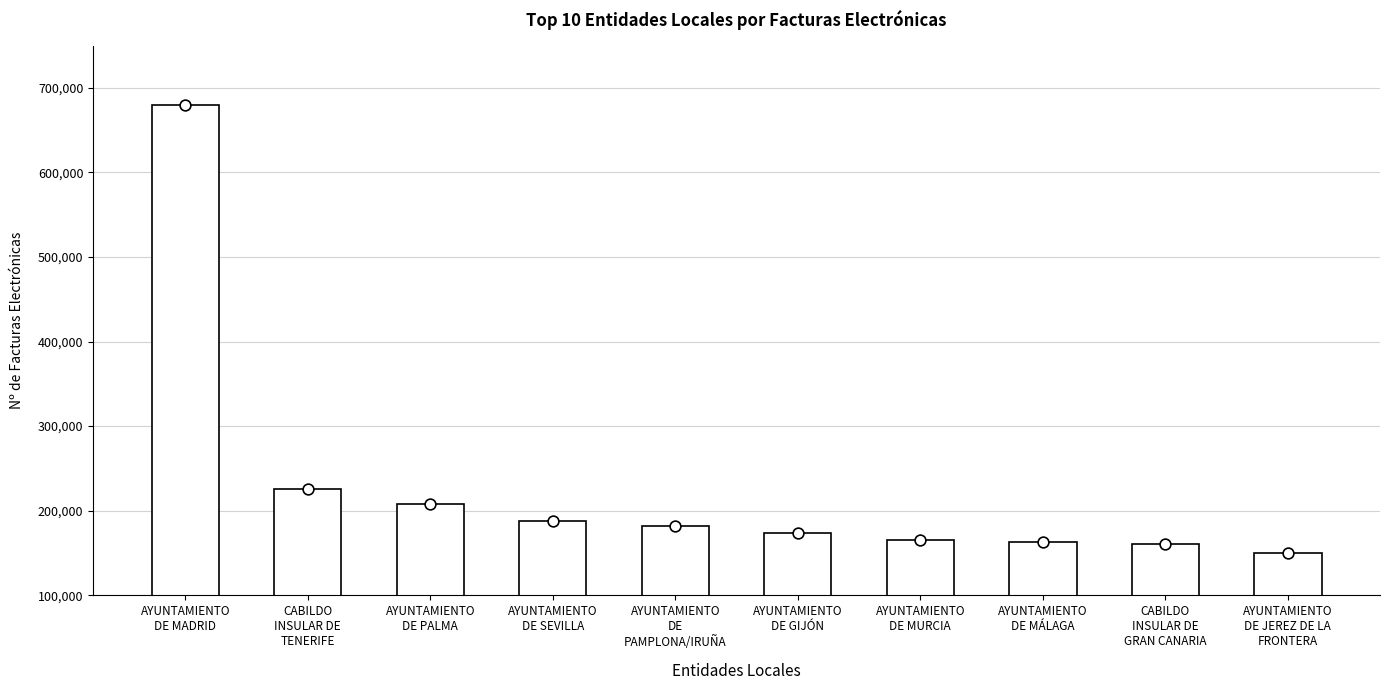

What is the ratio of the value at AYUNTAMIENTO
DE GIJÓN to the value at AYUNTAMIENTO
DE SEVILLA?

0.9